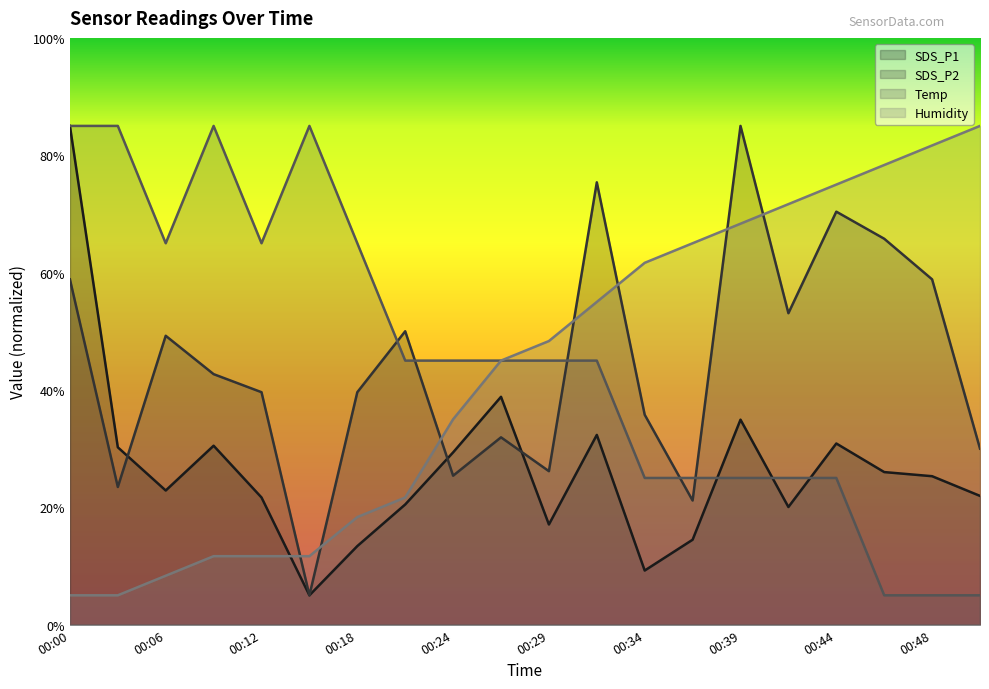

Which series changed the most between 00:26 and 00:34?

SDS_P1